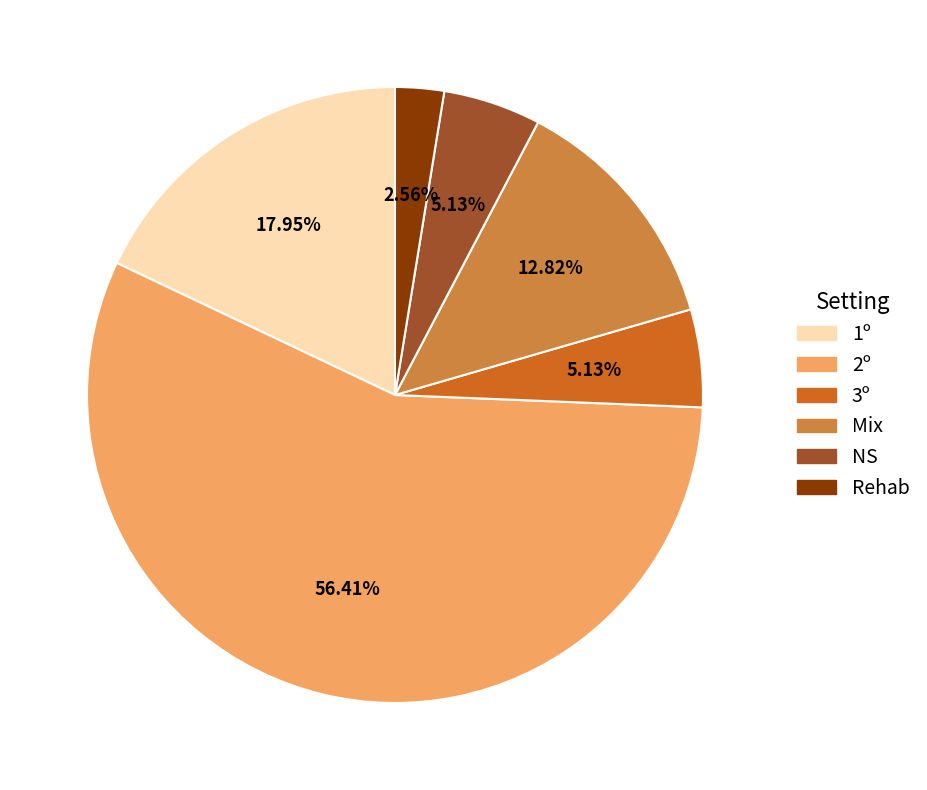

Count the number of slices in the pie.

6